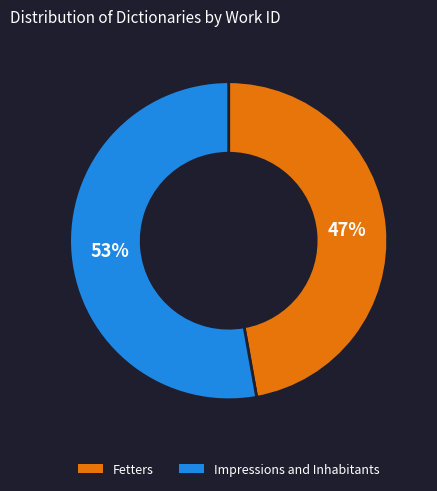

Count the number of slices in the pie.

2